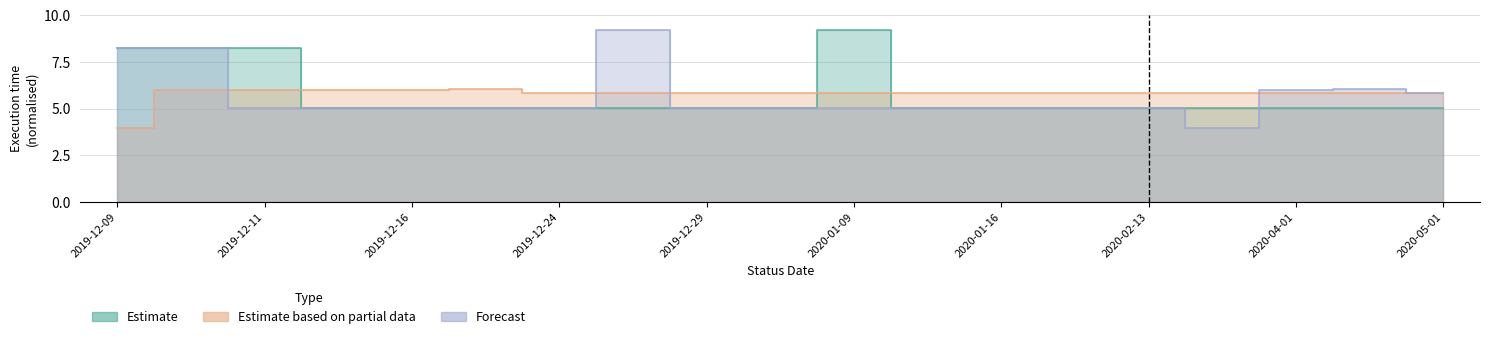

What are all the series names shown in the legend?

Estimate, Estimate based on partial data, Forecast